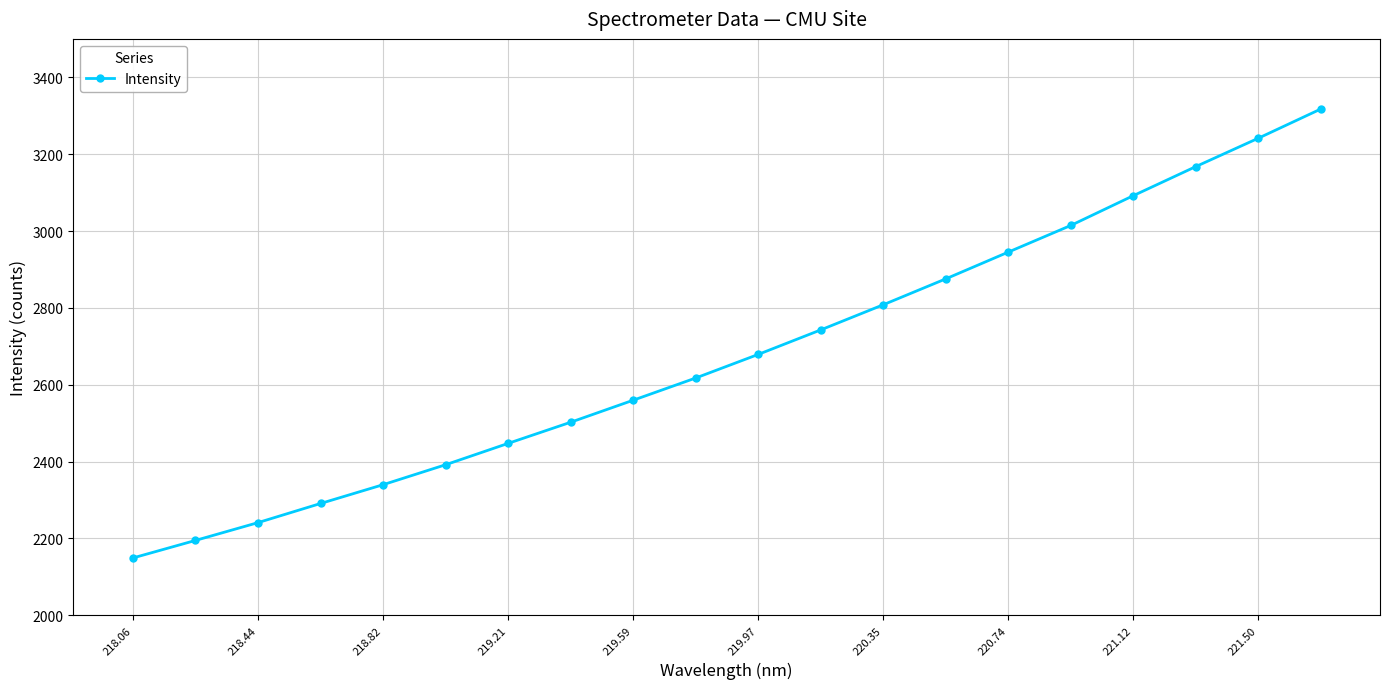

Count the number of values greater than 2678.

10